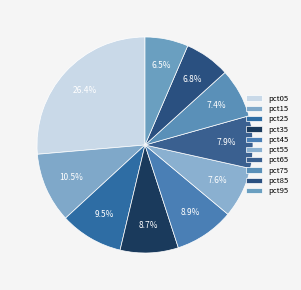

How many slices are in this pie chart?

10